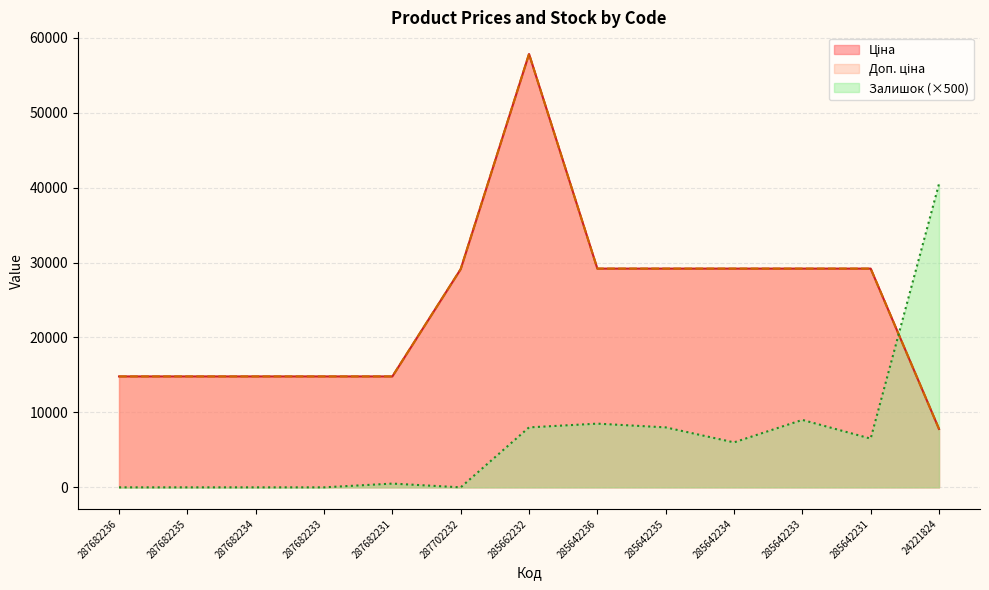

Reading left to right, list all the values displayed in this chart.

Ціна: 287682236=14800.8	287682235=14800.8	287682234=14800.8	287682233=14800.8	287682231=14800.8	287702232=29119.2	285662232=57826.2	285642236=29188.5	285642235=29188.5	285642234=29188.5	285642233=29188.5	285642231=29188.5	24221824=7792.9
Доп. ціна: 287682236=14800.8	287682235=14800.8	287682234=14800.8	287682233=14800.8	287682231=14800.8	287702232=29119.2	285662232=57826.2	285642236=29188.5	285642235=29188.5	285642234=29188.5	285642233=29188.5	285642231=29188.5	24221824=7792.9
Залишок: 287682236=0.0	287682235=0.0	287682234=0.0	287682233=0.0	287682231=500.0	287702232=0.0	285662232=8000.0	285642236=8500.0	285642235=8000.0	285642234=6000.0	285642233=9000.0	285642231=6500.0	24221824=40500.0